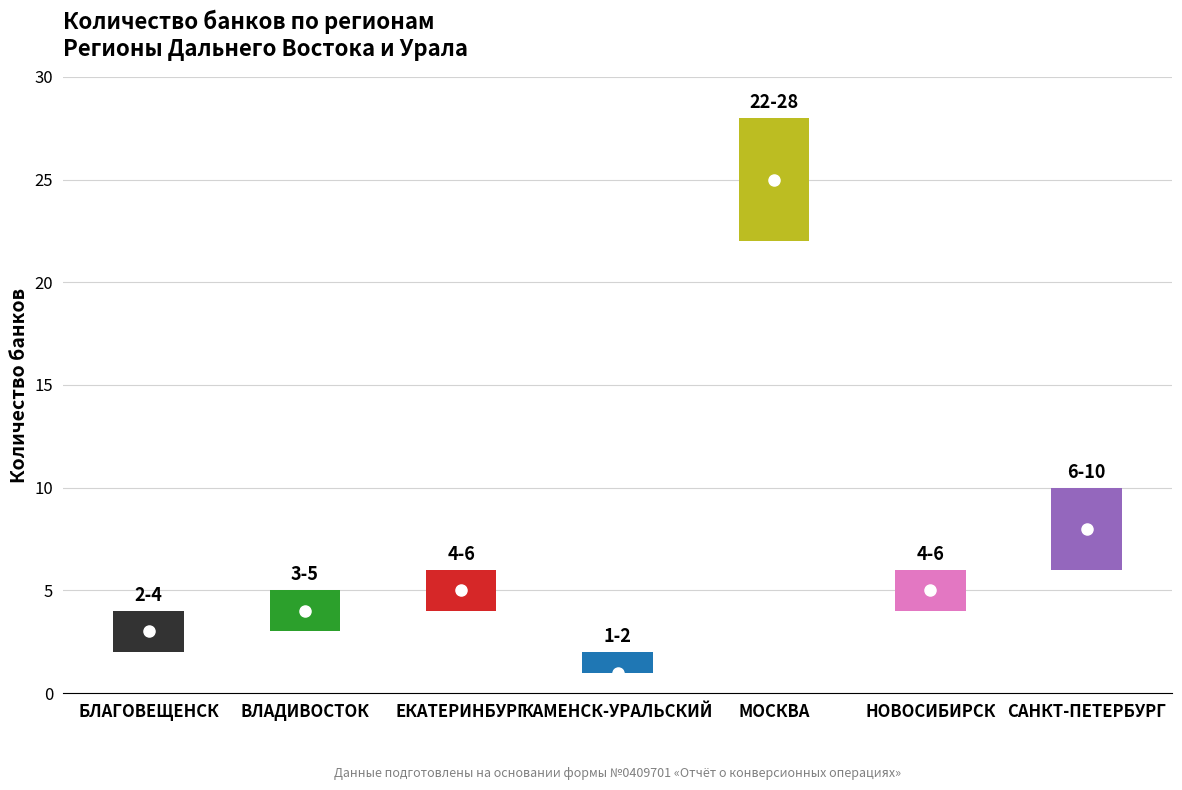

The value at ВЛАДИВОСТОК is 2. True or false?

False